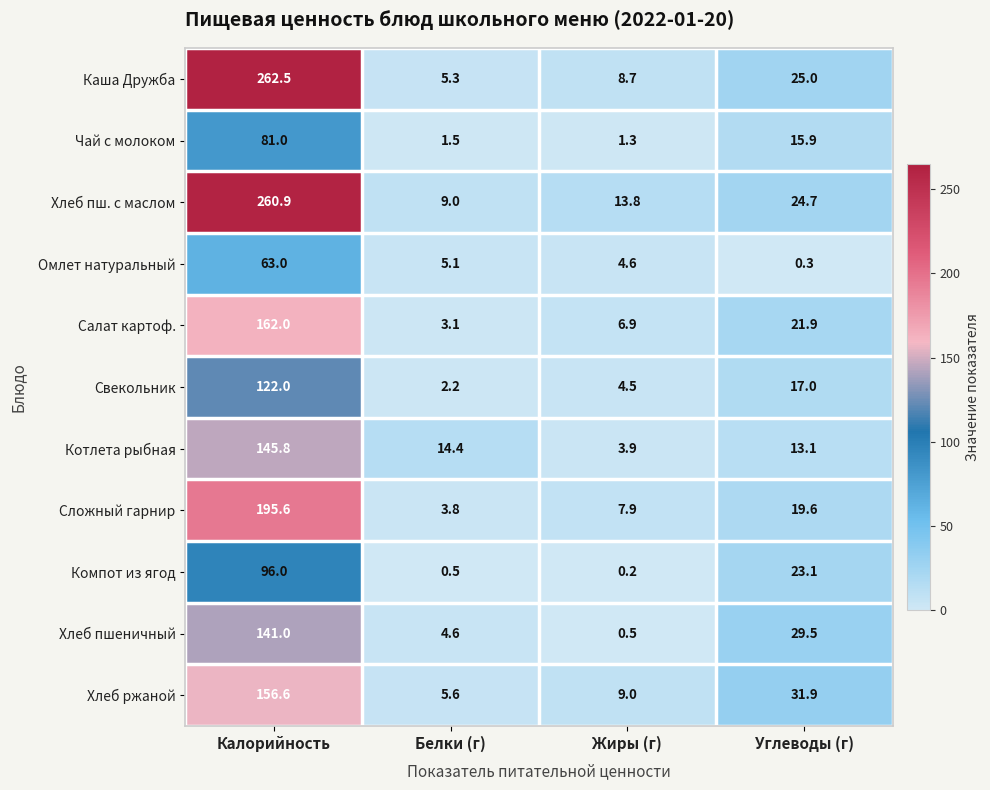

The value of Каша Дружба at Жиры (г) is 8.7. True or false?

True